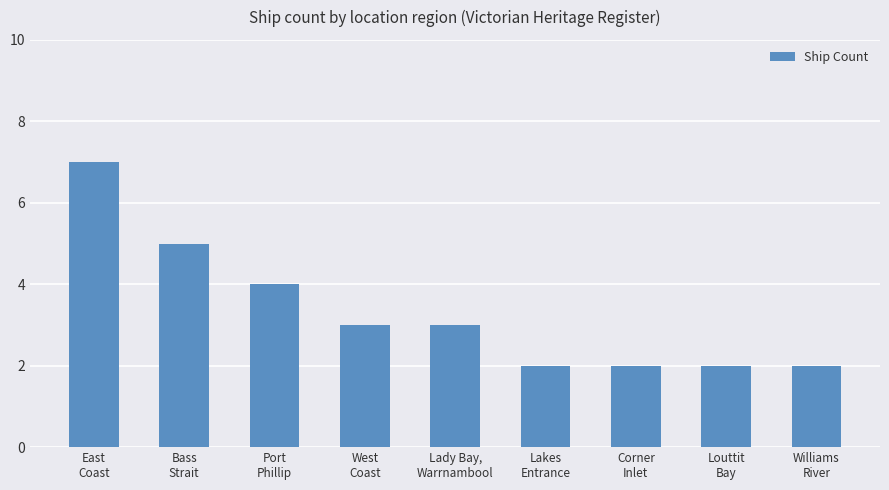

How many series are shown in this chart?

1